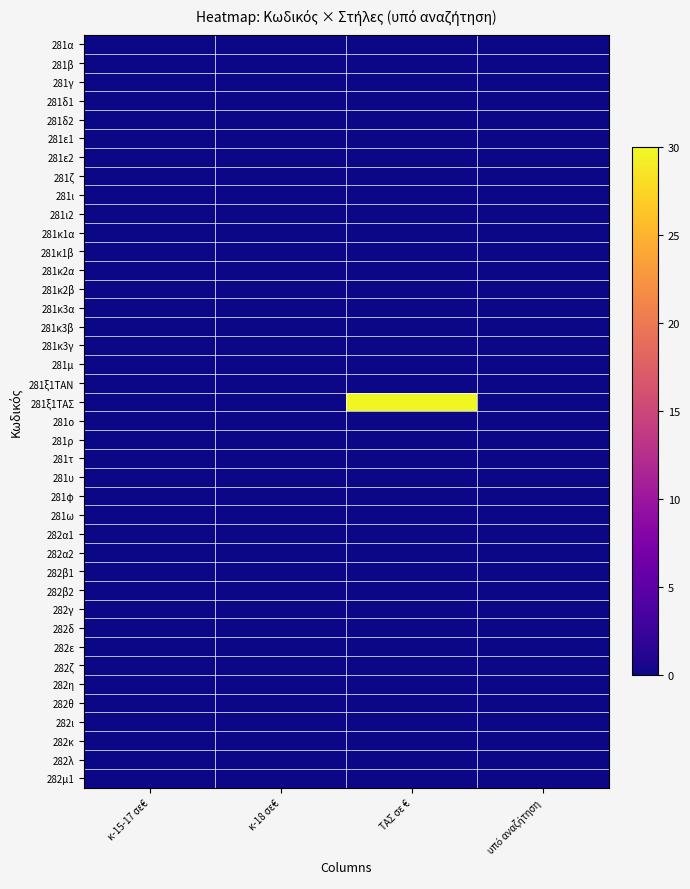

Rank the series by their maximum value, from lowest to highest.

281α, 281β, 281γ, 281δ1, 281δ2, 281ε1, 281ε2, 281ζ, 281ι, 281ι2, 281κ1α, 281κ1β, 281κ2α, 281κ2β, 281κ3α, 281κ3β, 281κ3γ, 281μ, 281ξ1ΤΑΝ, 281ο, 281ρ, 281τ, 281υ, 281φ, 281ω, 282α1, 282α2, 282β1, 282β2, 282γ, 282δ, 282ε, 282ζ, 282η, 282θ, 282ι, 282κ, 282λ, 282μ1, 281ξ1ΤΑΣ